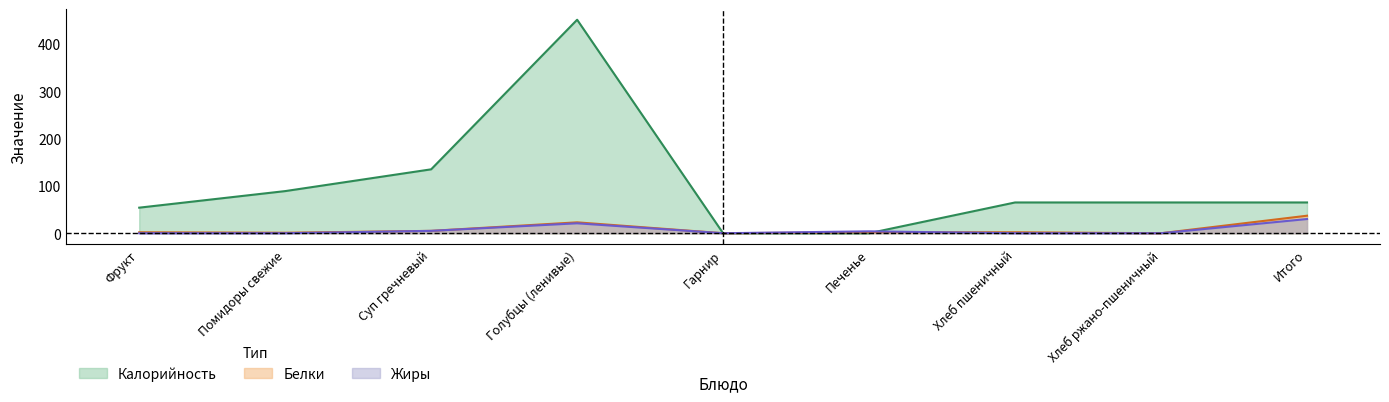

Does the chart have visible grid lines?

No